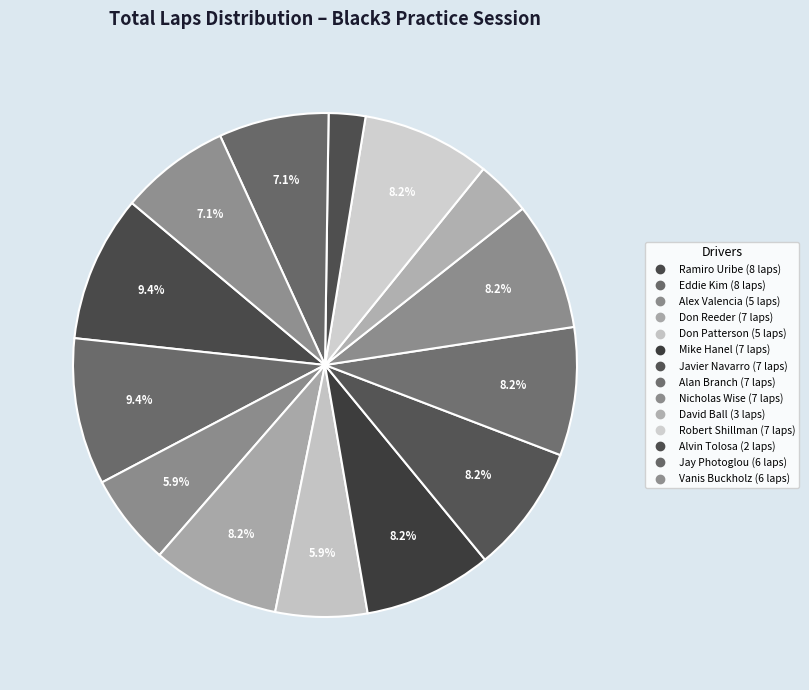

The Eddie Kim slice represents 1% of the pie. True or false?

False